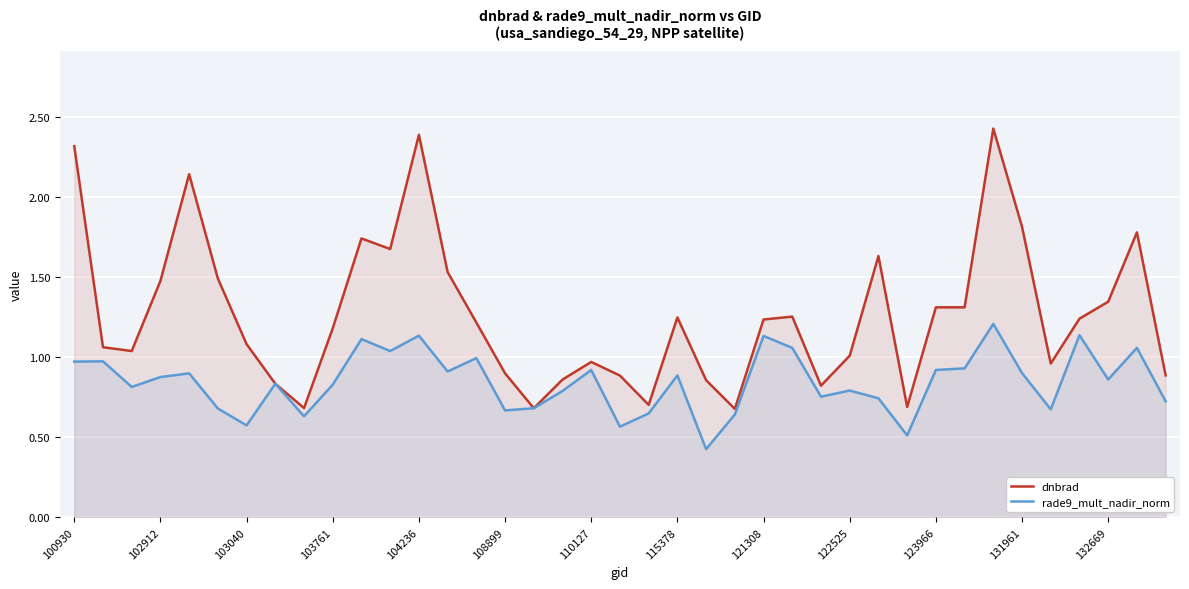

What is the total value across all series at 104236?

3.5